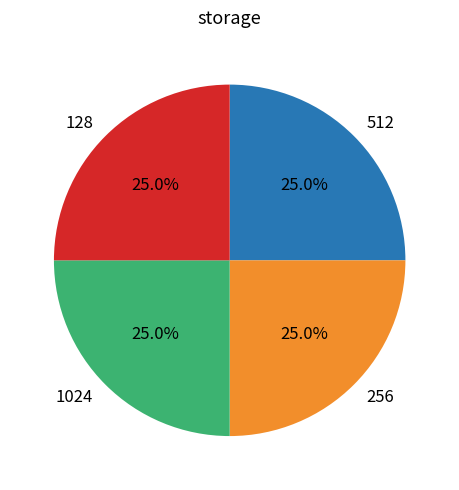

How much of the chart is everything except 512?

75.0%